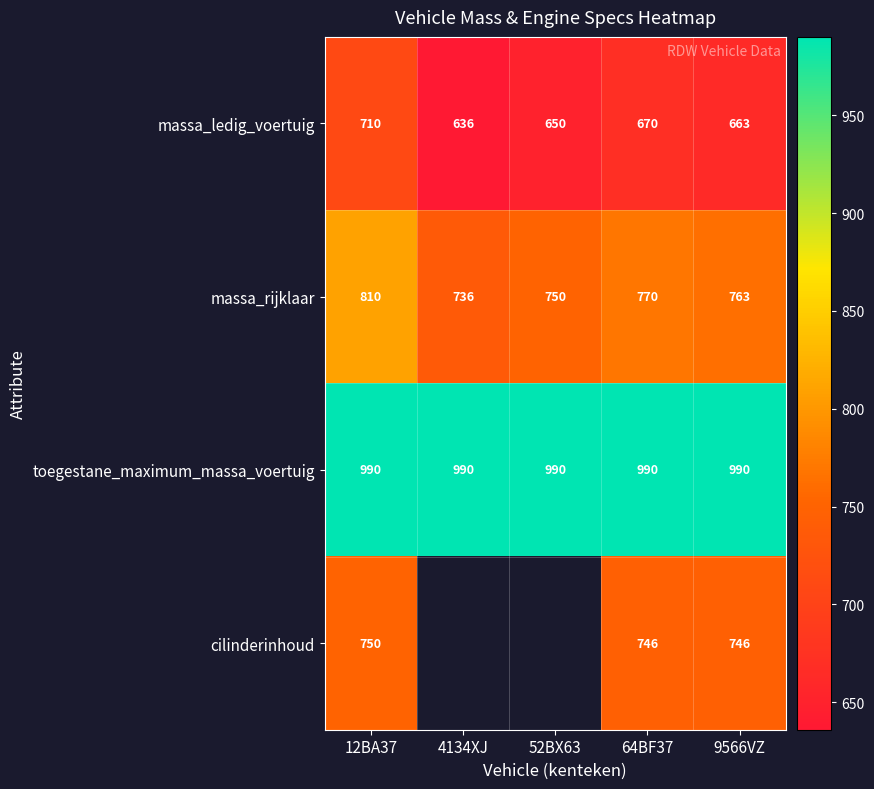

At 64BF37, list the series in order from smallest to largest.

massa_ledig_voertuig, cilinderinhoud, massa_rijklaar, toegestane_maximum_massa_voertuig